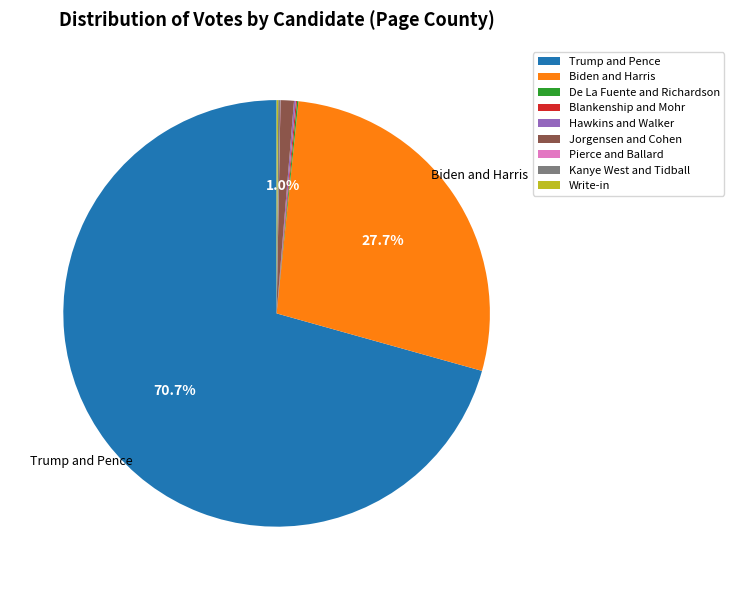

What is the largest slice in the pie chart?

Trump and Pence